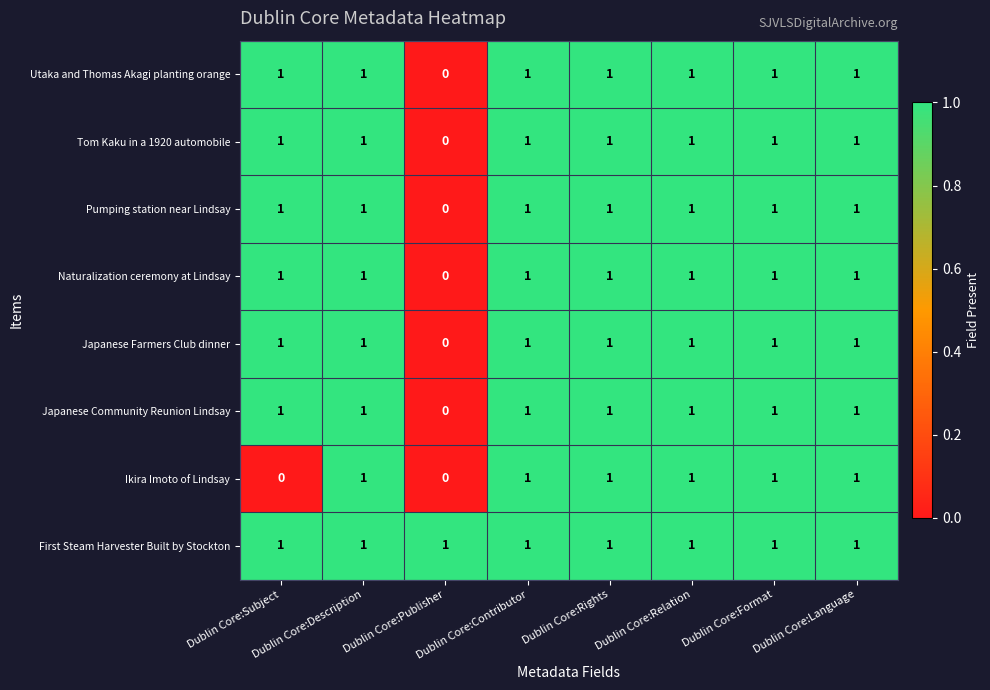

Which series has the largest total across all categories?

First Steam Harvester Built by Stockton